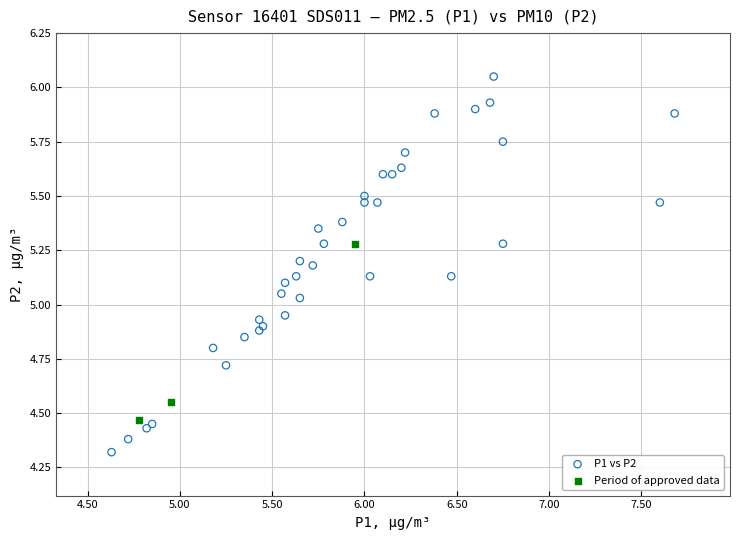

Which series has the widest spread of Y values?

P1 vs P2